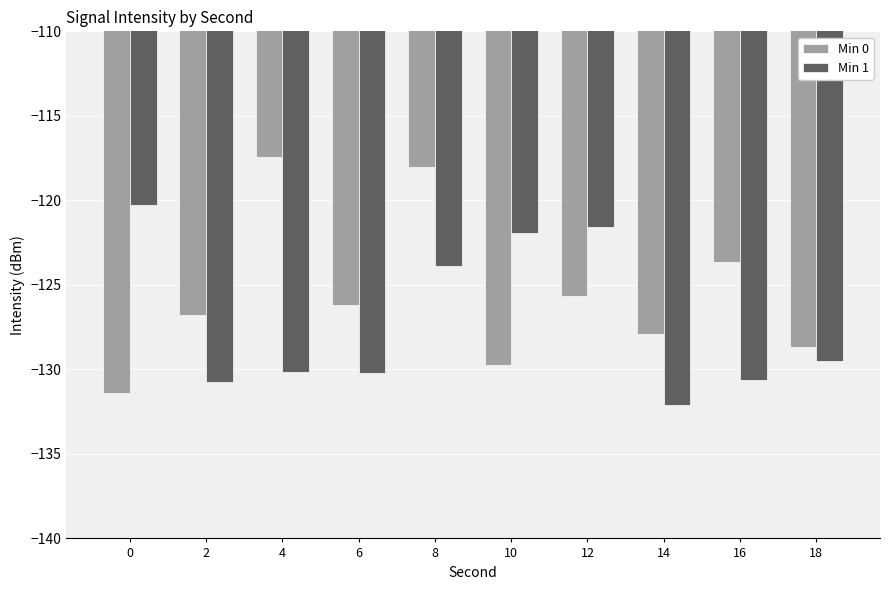

At which label does Min 0 first exceed -126?

4